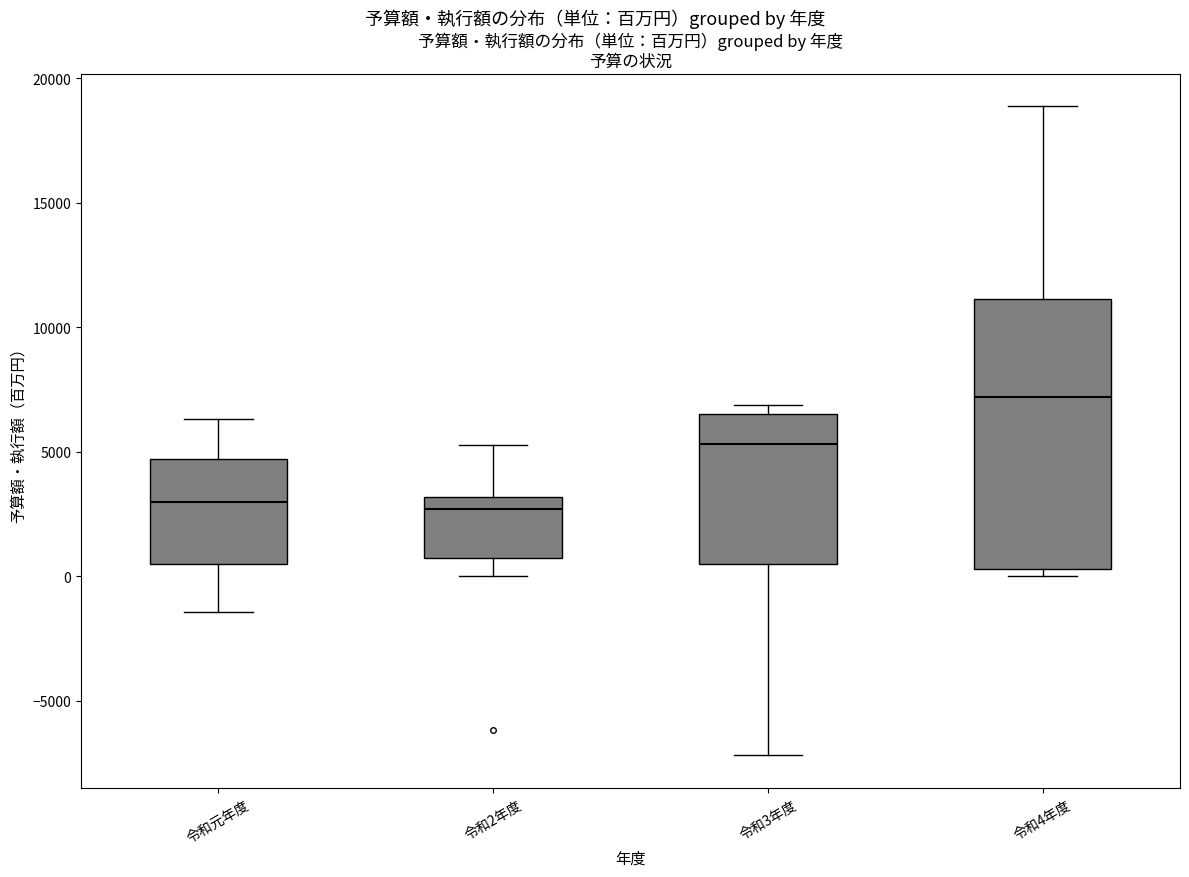

Reading left to right, transcribe this box plot: for each box, give where its median line is, the range the box spans, and where its two whiskers end, as read against the y-axis. The values are not printed on the chart, so give them approximately, as read against the axis.

令和元年度: median 3000, box 500 to 4500, whiskers -1500 to 6500
令和2年度: median 2500, box 500 to 3000, whiskers 0 to 5500
令和3年度: median 5500, box 500 to 6500, whiskers -7000 to 7000
令和4年度: median 7000, box 500 to 11000, whiskers 0 to 19000